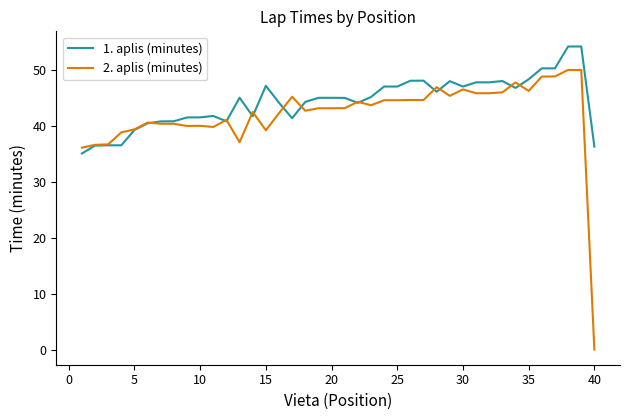

Rank the series by their maximum value, from highest to lowest.

1. aplis (minutes), 2. aplis (minutes)